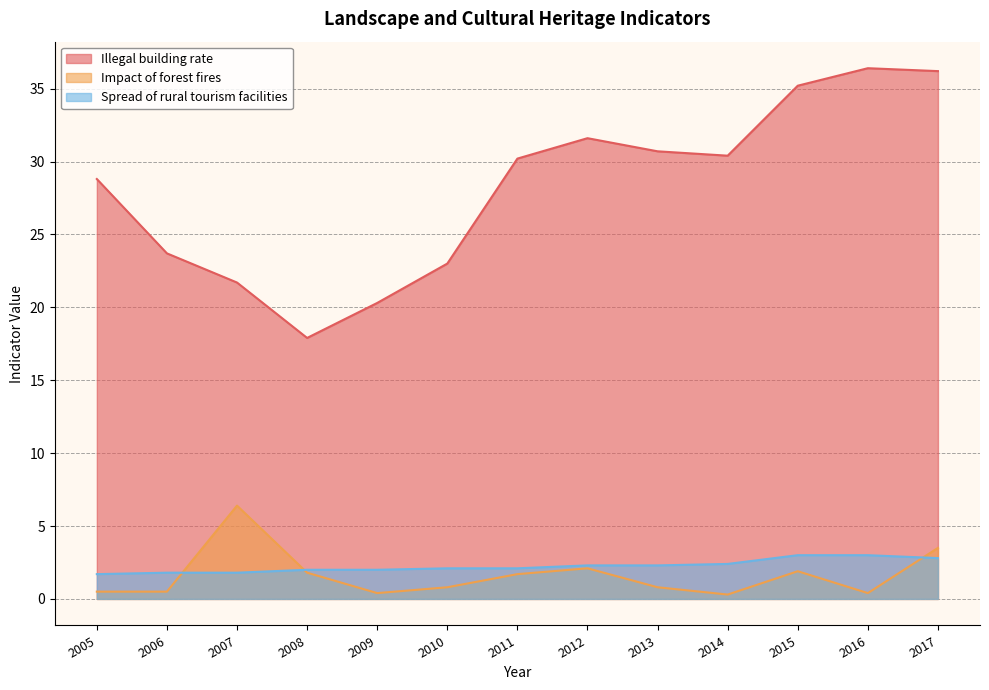

Read the Spread of rural tourism facilities value at 2016.

3.0